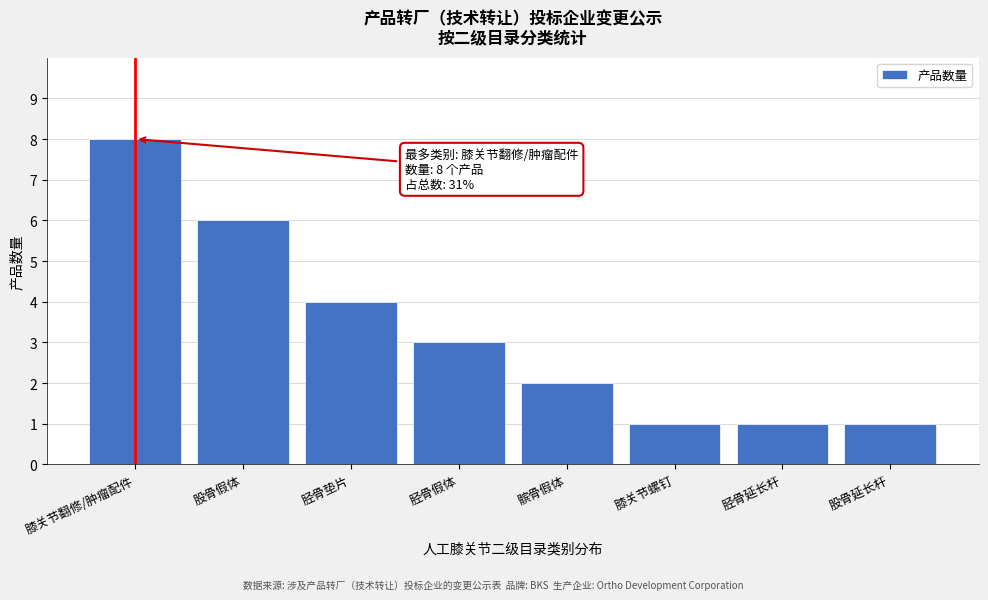

Reading left to right, list all the values displayed in this chart.

膝关节翻修/肿瘤配件=8	股骨假体=6	胫骨垫片=4	胫骨假体=3	髌骨假体=2	膝关节螺钉=1	胫骨延长杆=1	股骨延长杆=1